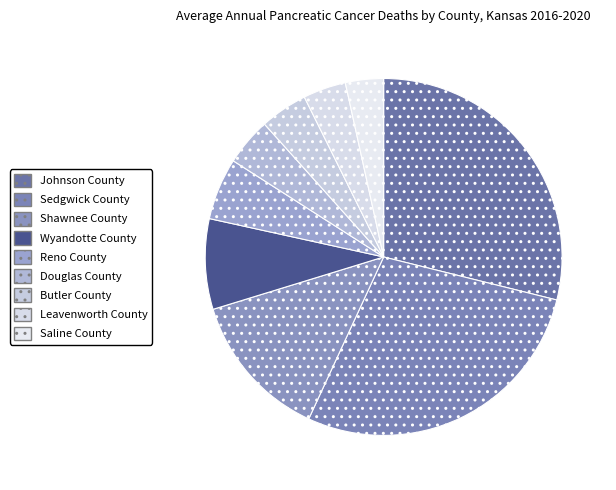

What percentage is the Butler County slice, to the nearest percent?

4%